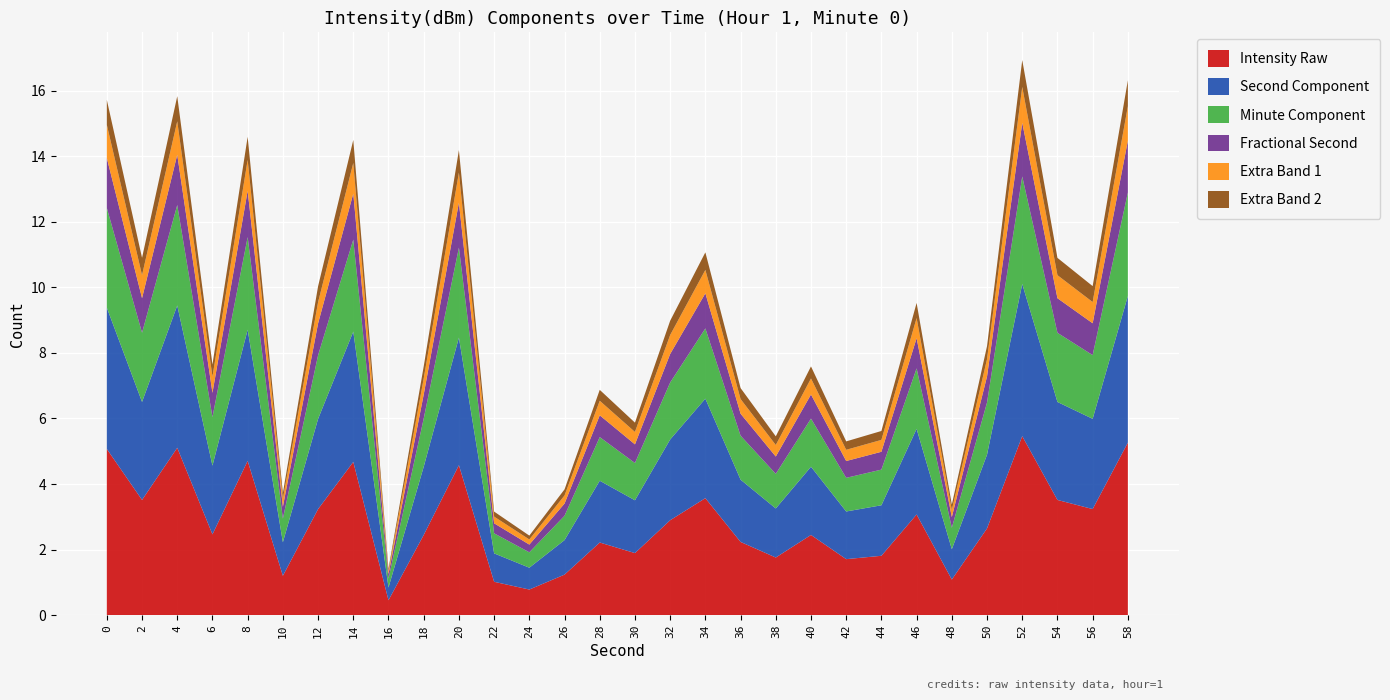

What is the highest value of the Intensity Raw series?

5.5